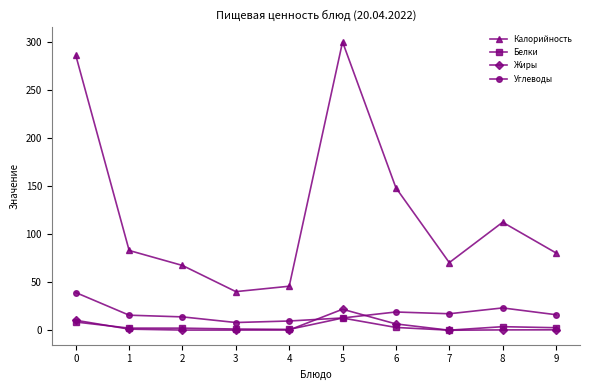

What is the difference between the Калорийность values at 2 and 4?

21.6